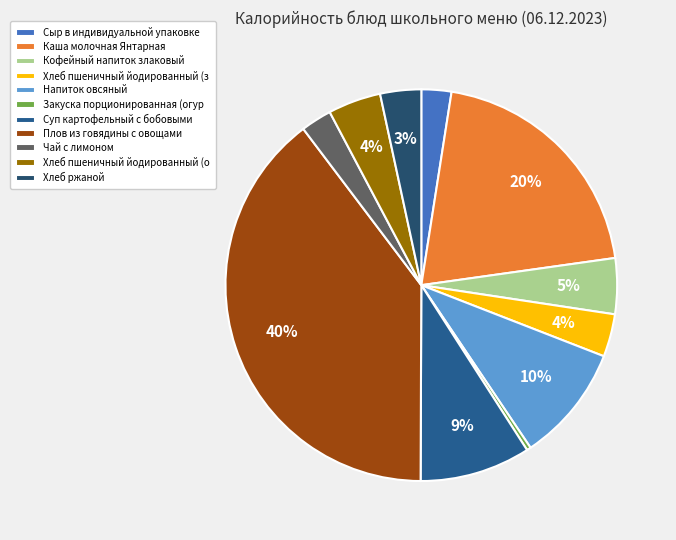

Count the number of slices in the pie.

11